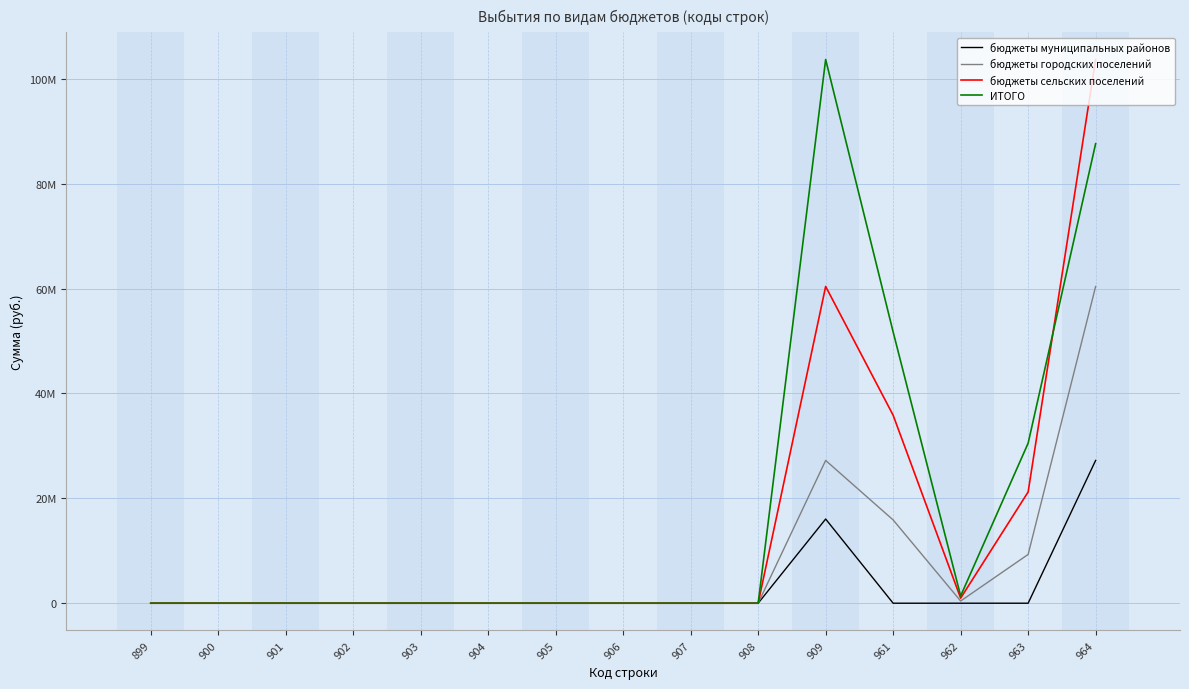

Reading right to left, what are all the values shown in this chart?

бюджеты муниципальных районов: 27225258.4	0.0	0.0	0.0	16050732.0	0.0	0.0	0.0	0.0	0.0	0.0	0.0	0.0	0.0	0.0
бюджеты городских поселений: 60396392.7	9301928.0	418012.8	15875377.6	27225258.4	0.0	0.0	0.0	0.0	0.0	0.0	0.0	0.0	0.0	0.0
бюджеты сельских поселений: 103672383.1	21211791.0	964743.9	35840760.4	60396392.7	0.0	0.0	0.0	0.0	0.0	0.0	0.0	0.0	0.0	0.0
ИТОГО: 87621651.1	30513719.0	1382756.7	51716138.0	103672383.1	0.0	0.0	0.0	0.0	0.0	0.0	0.0	0.0	0.0	0.0